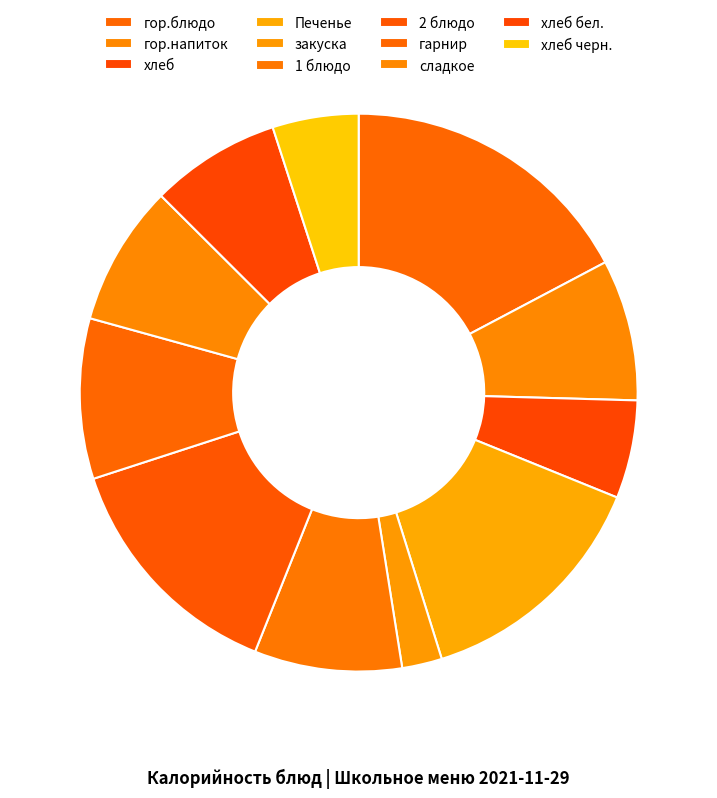

To the nearest percent, what percentage of the pie is хлеб бел.?

8%